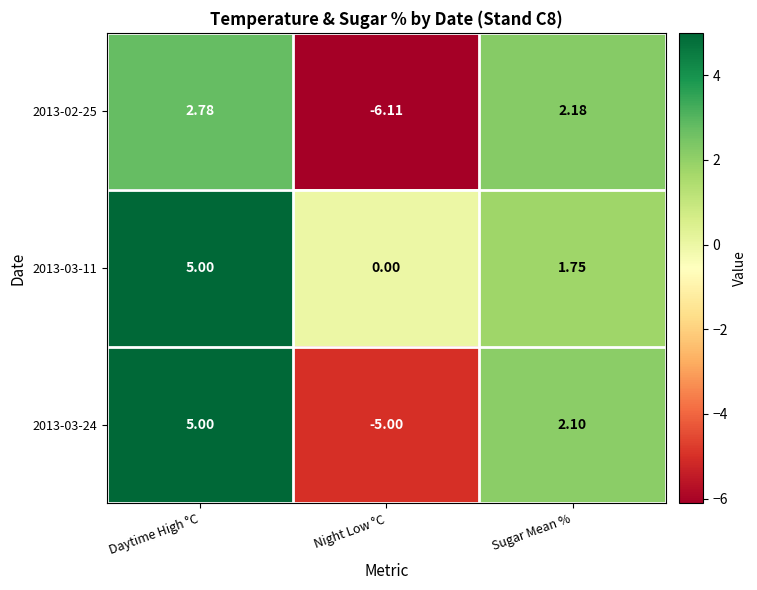

At which label is 2013-03-24 closest to 0?

Sugar Mean %